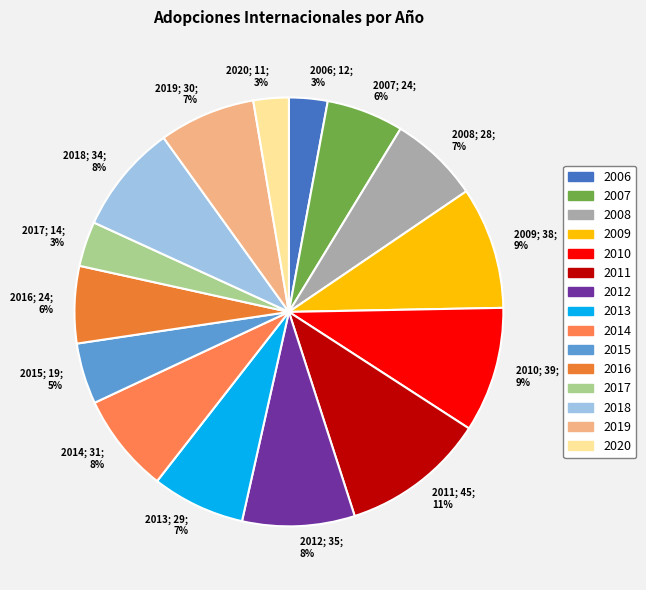

What is the ratio of the value at 2014; 31; 8% to the value at 2016; 24; 6%?

1.3